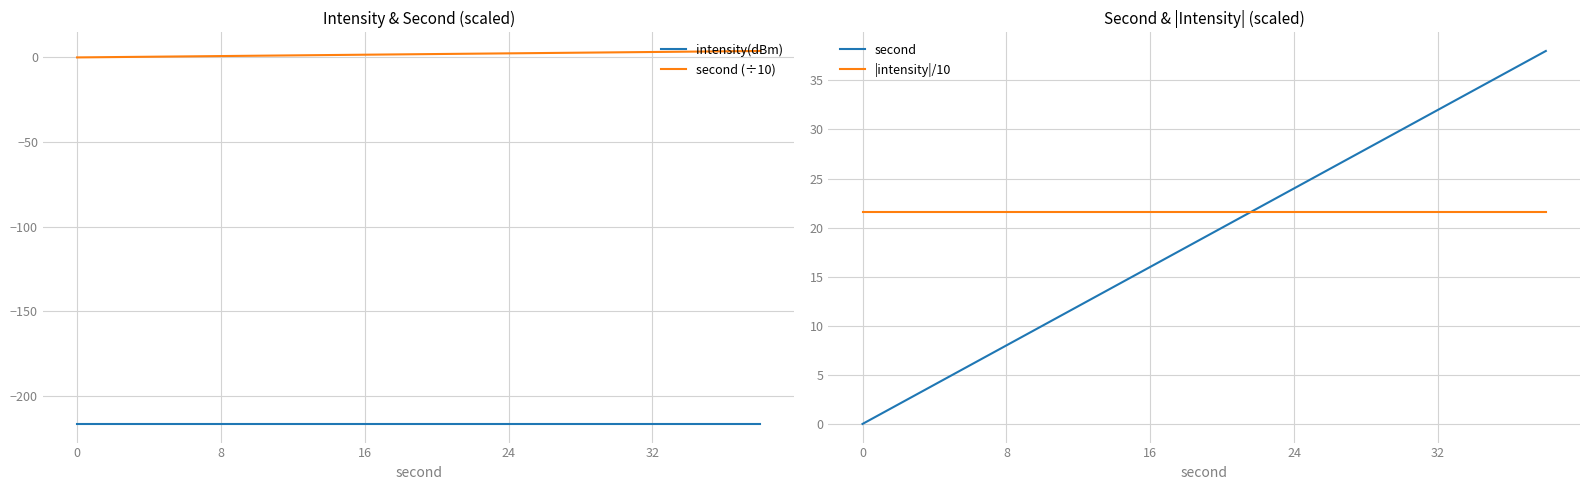

True or false: intensity(dBm) and second (÷10) intersect in this chart.

False